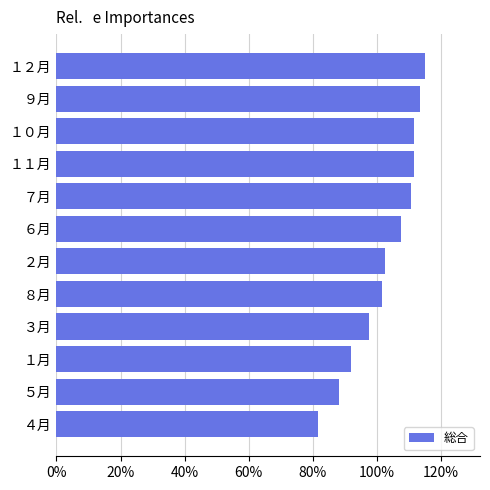

Read the value at ５月.

88.1